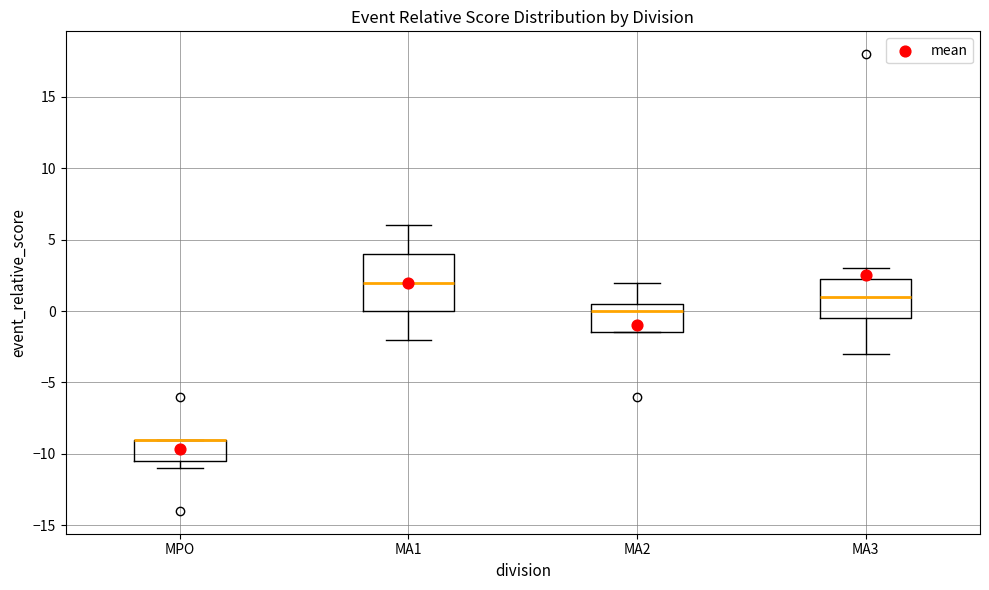

Reading left to right, read every box against the y-axis: the position of its median line, the range the box covers, and the ends of its whiskers. The values are not printed on the chart, so give them approximately, as read against the axis.

MPO: median -9.0 (drawn on the box's upper edge), box -10.5 to -9.0, whiskers -11.0 to -9.0
MA1: median 2.0, box 0.0 to 4.0, whiskers -2.0 to 6.0
MA2: median 0.0, box -1.5 to 0.5, whiskers -1.5 to 2.0
MA3: median 1.0, box -0.5 to 2.5, whiskers -3.0 to 3.0